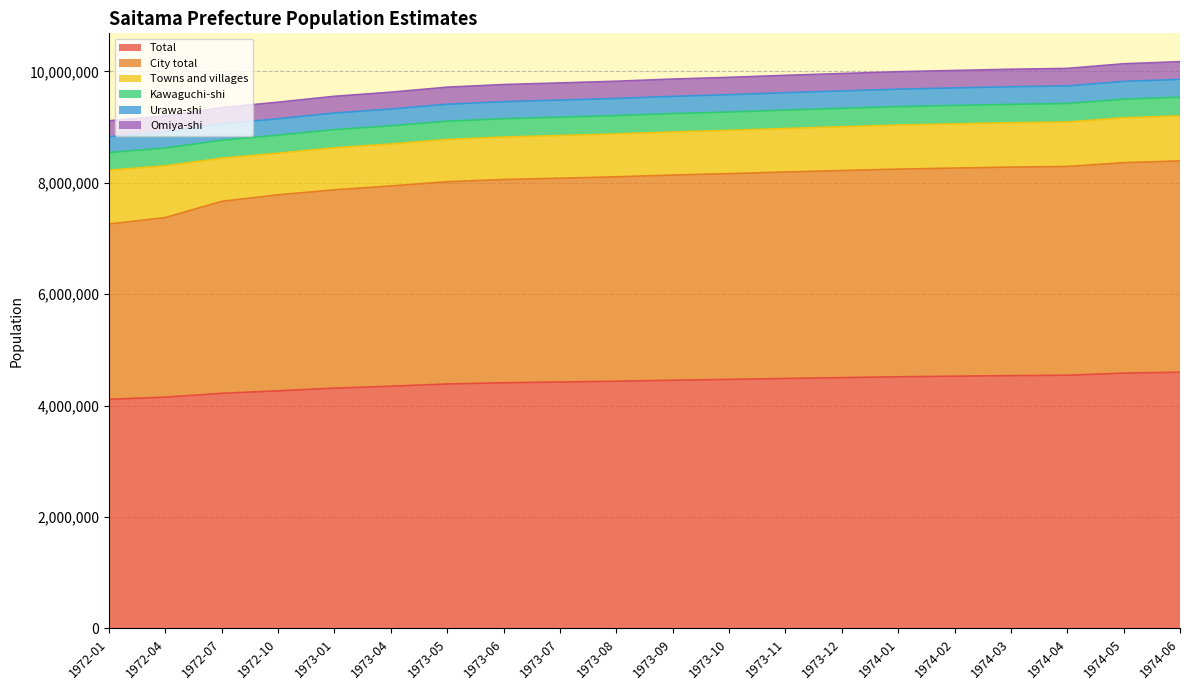

What is the label of the 11th point from the left?

1973-09